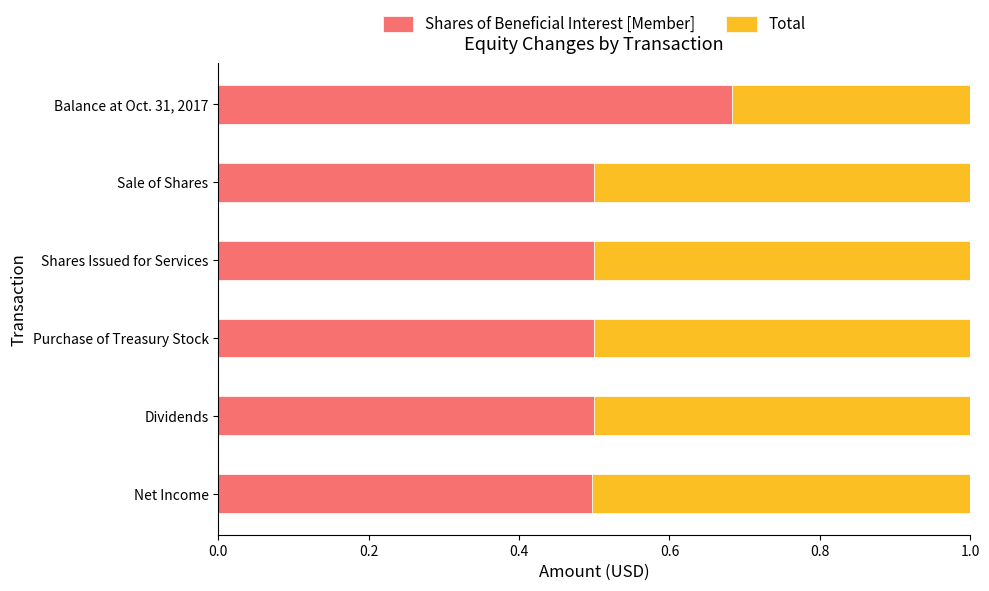

What is the sum of the Shares of Beneficial Interest [Member] values at Balance at Oct. 31, 2017 and Purchase of Treasury Stock?

1.2